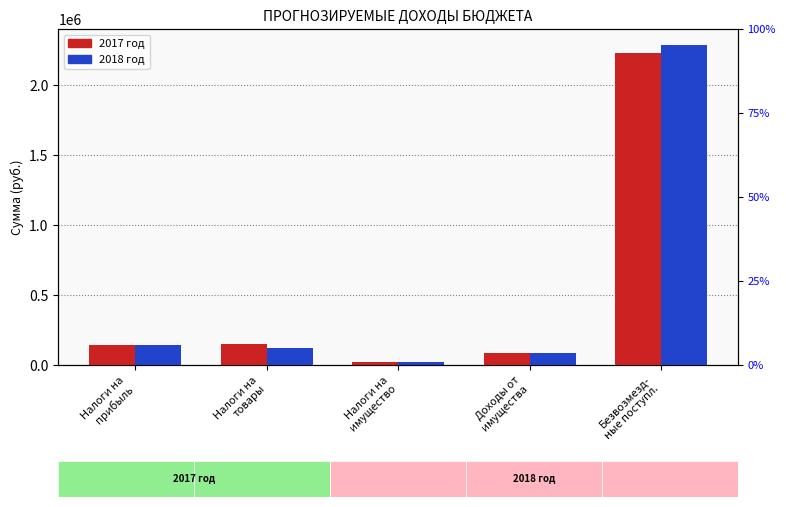

Which series has the largest range (max minus min)?

2018 год